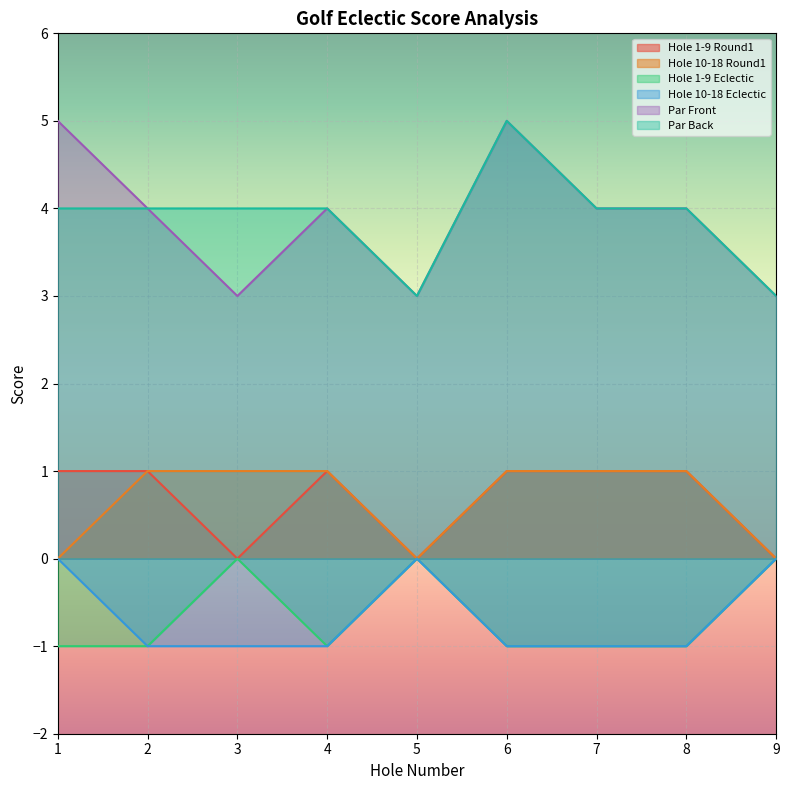

Does the chart display data point markers on the line(s)?

No